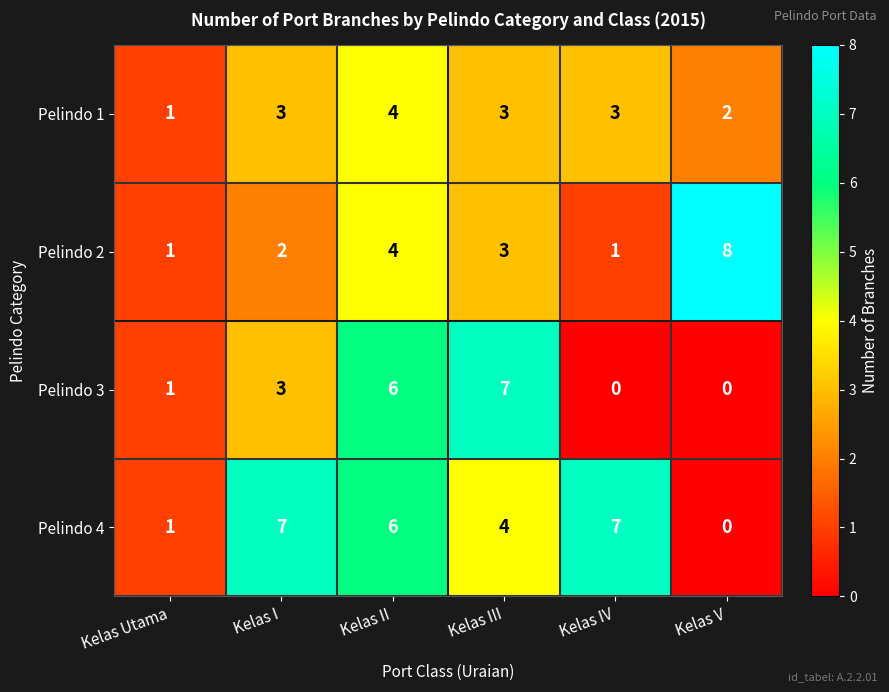

Is it true that Pelindo 3 equals 3 at Kelas II?

False